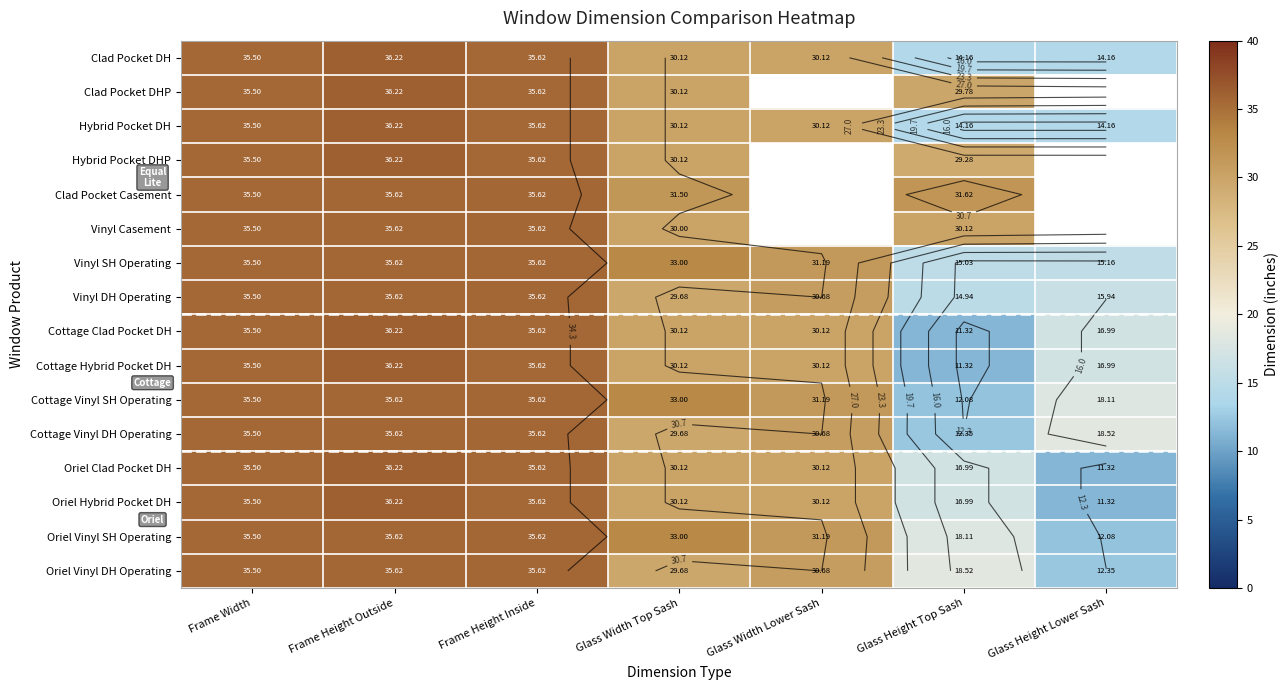

Which series changed the most between Frame Height Outside and Glass Width Lower Sash?

Clad Pocket DH